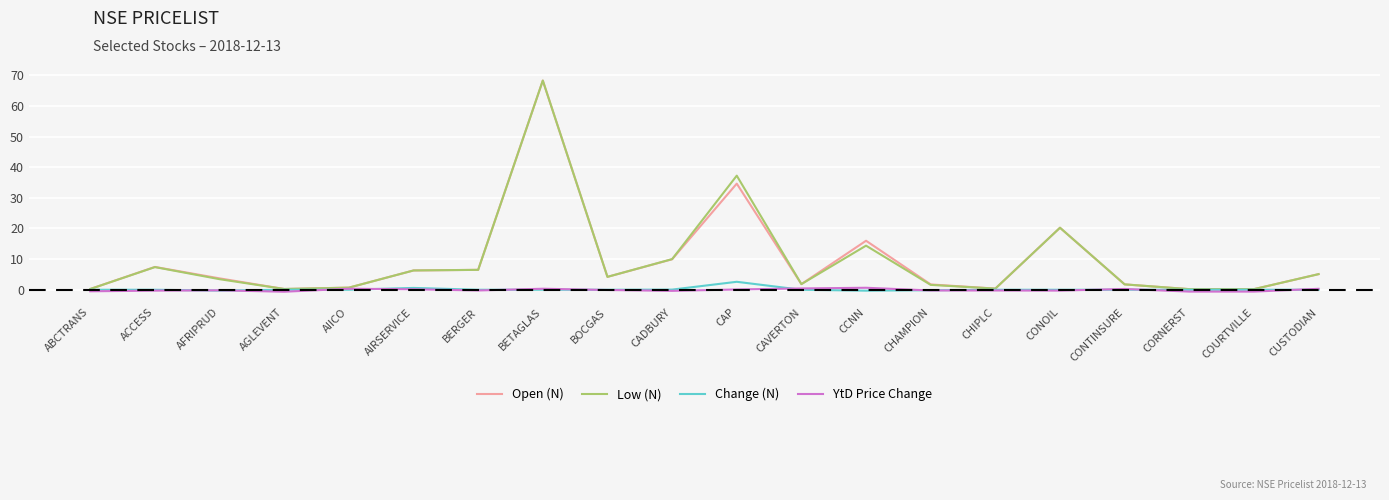

The value of Open (N) at BERGER is 6.5. True or false?

True